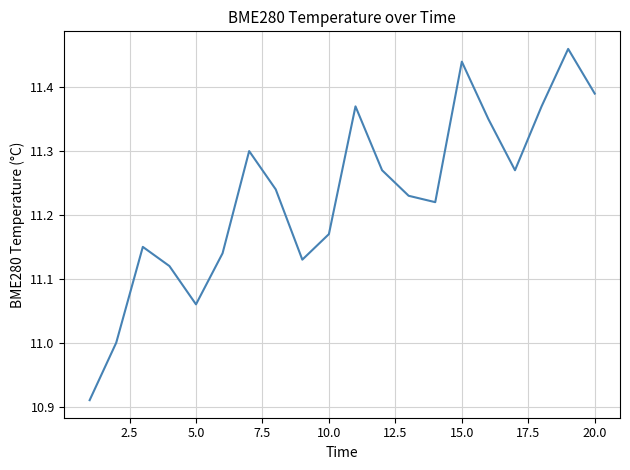

How many lines are shown in the chart?

1